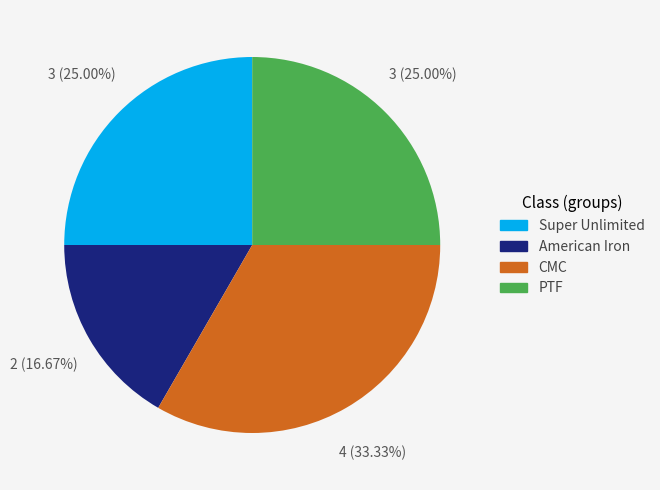

What is the largest slice in the pie chart?

CMC